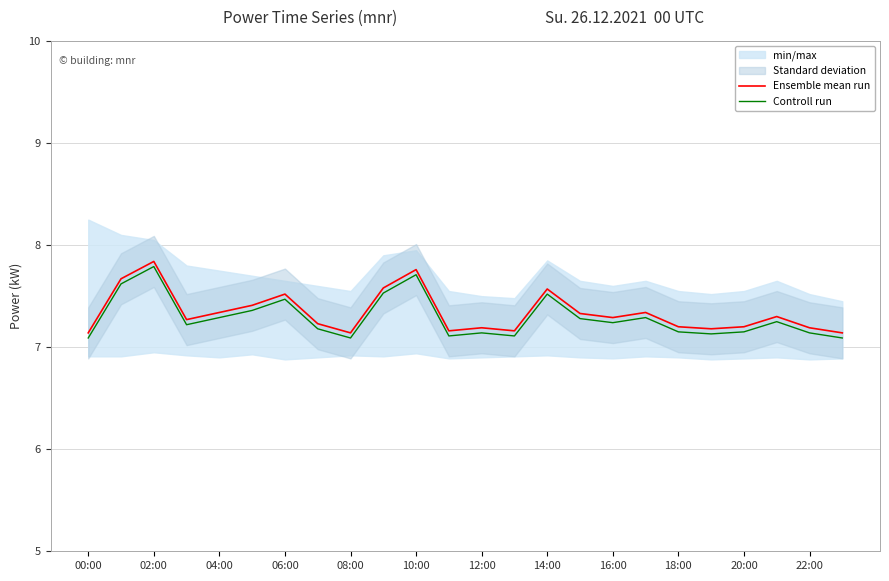

Which label corresponds to the smallest value in the chart?

00:00